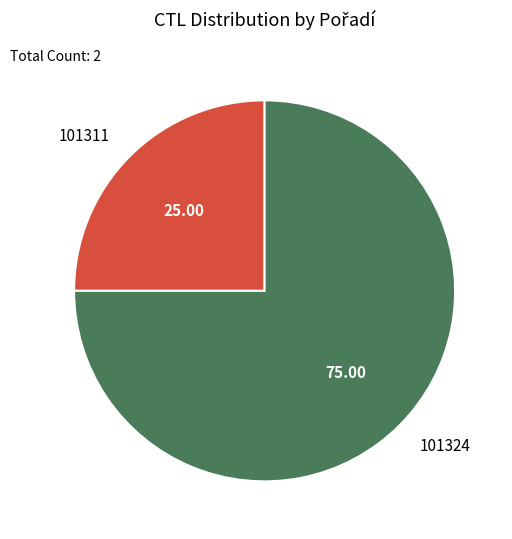

What is the ratio of the value at 101324 to the value at 101311?

3.0